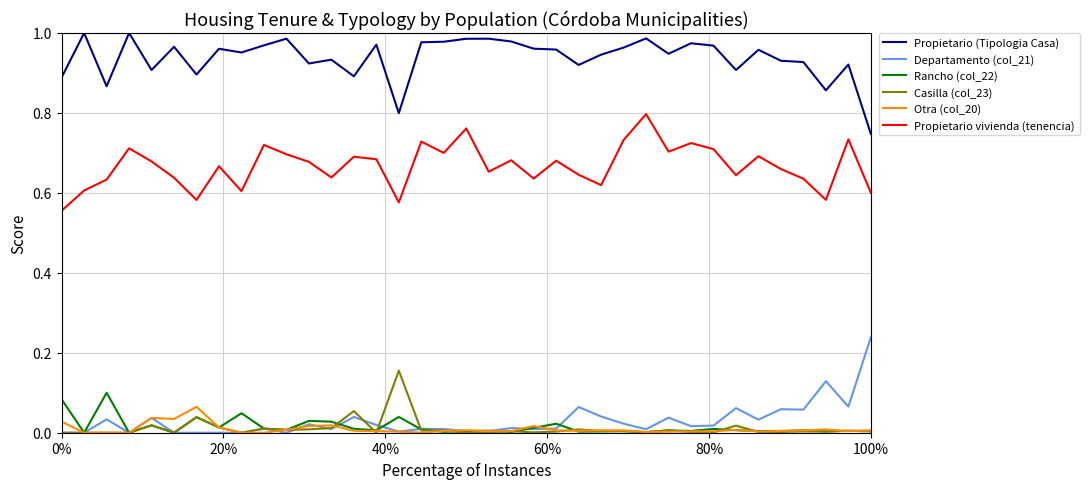

True or false: Propietario vivienda (tenencia) and Otra (col_20) intersect in this chart.

False